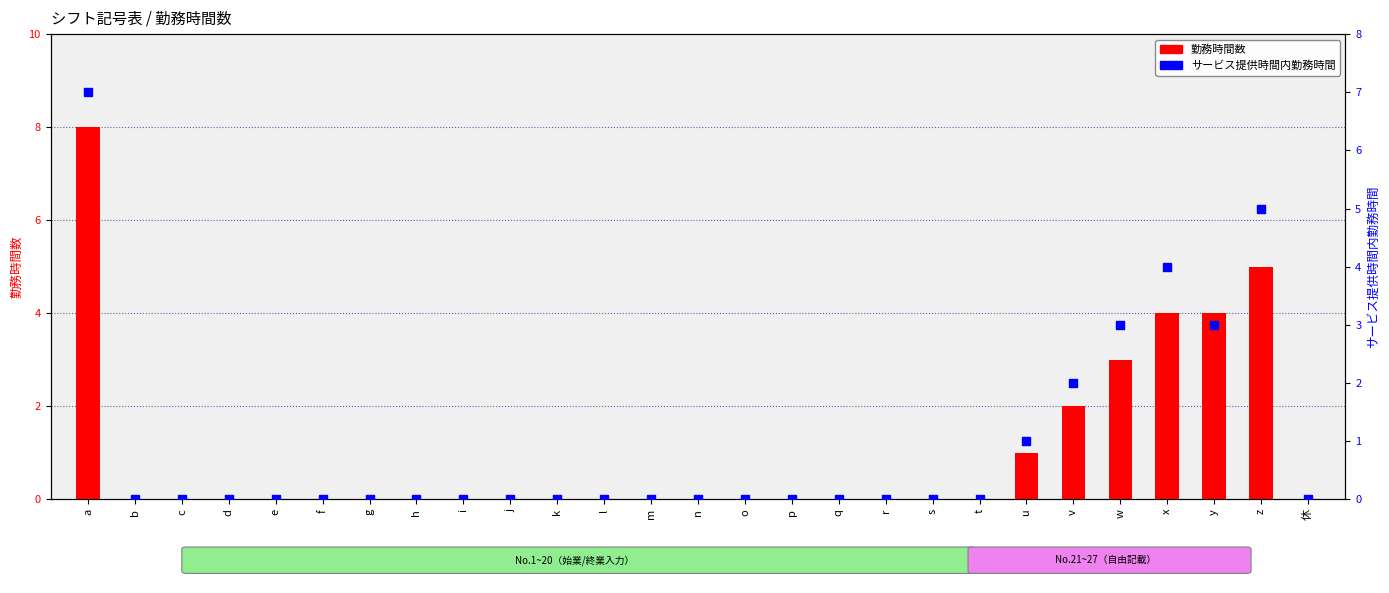

Which series reaches the maximum Y coordinate?

勤務時間数